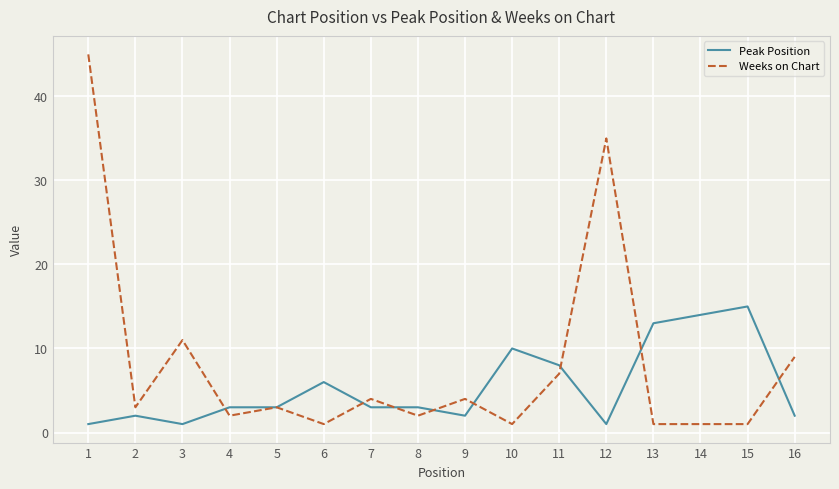

How many distinct data groups are displayed?

2